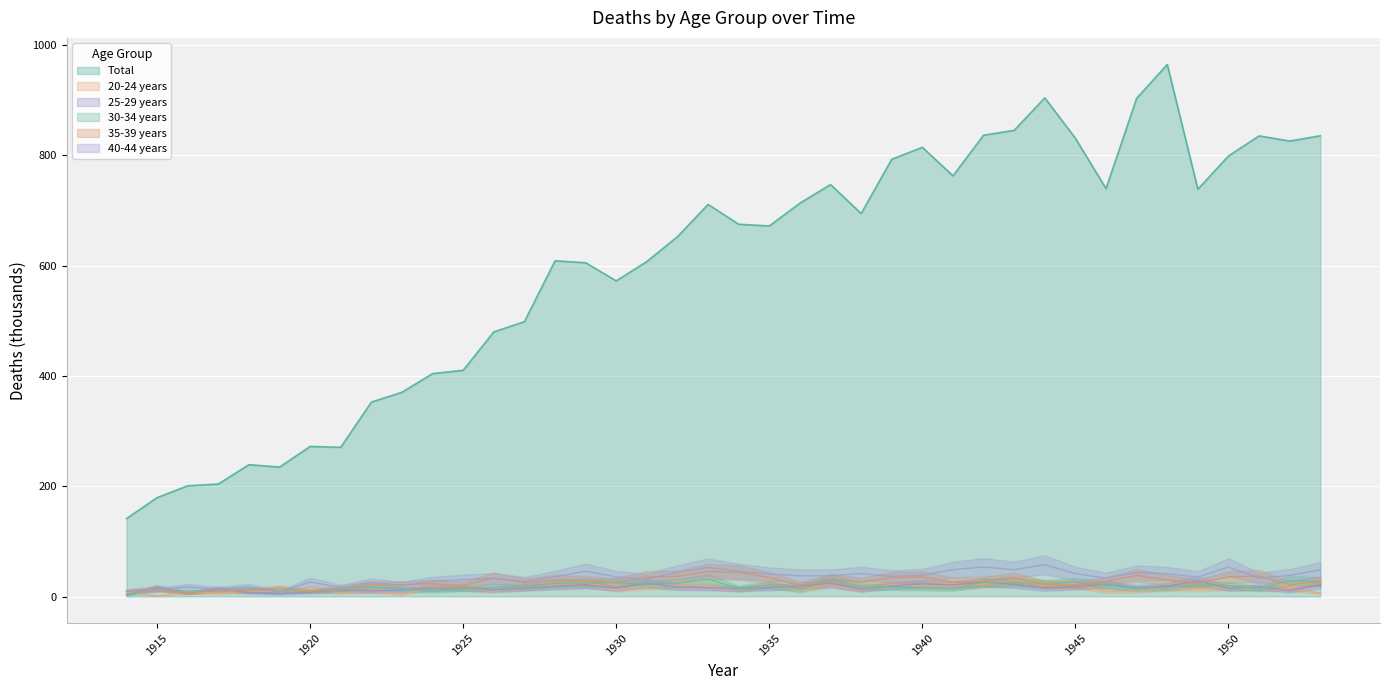

How many lines are shown in the chart?

6